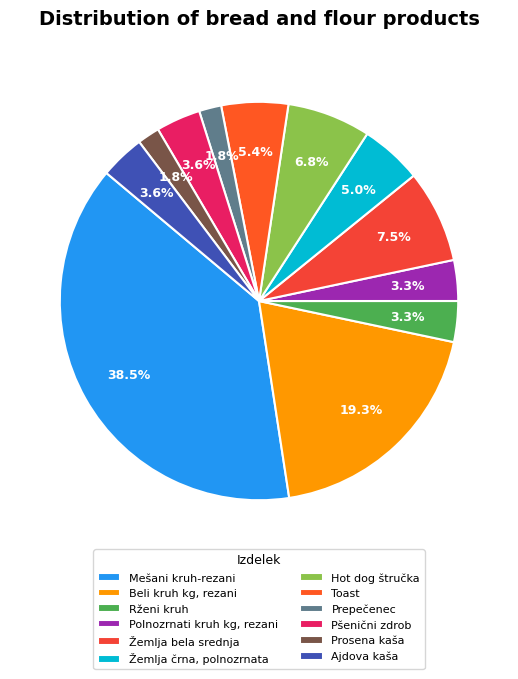

How many segments does this pie chart have?

12